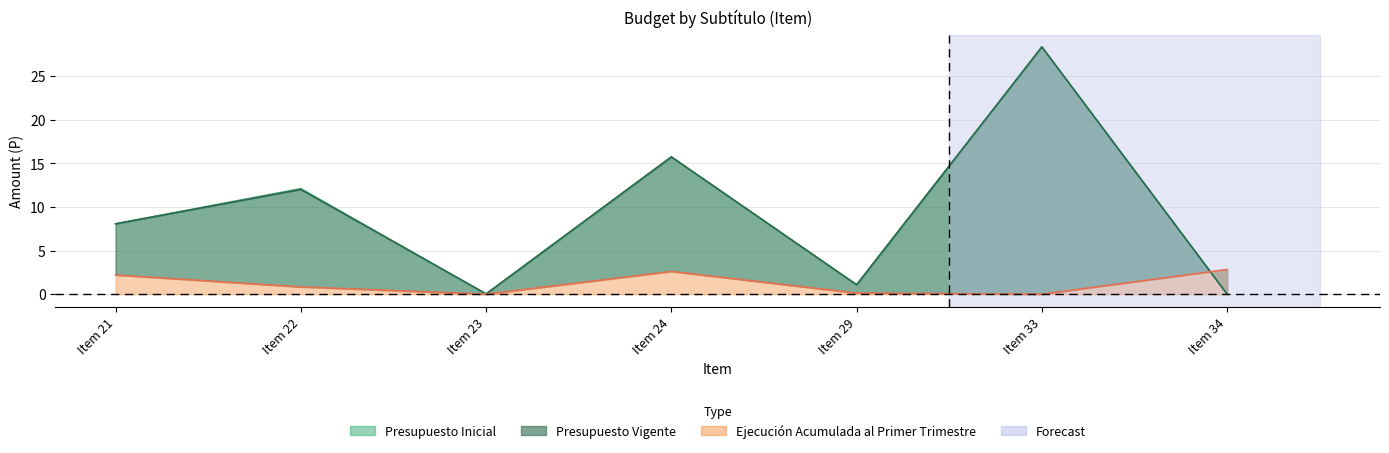

At which category is the sum across all series the highest?

Item 33